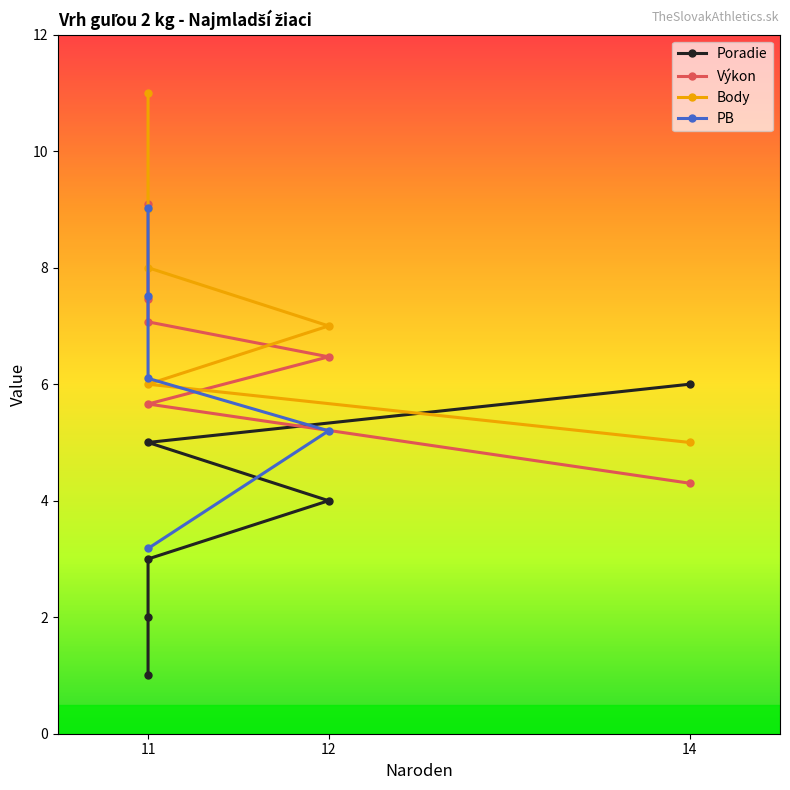

How many values in the Body series are below 8?

3